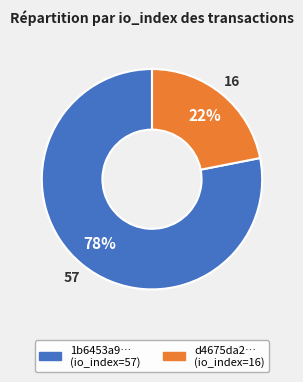

Is there a majority slice in this chart?

Yes